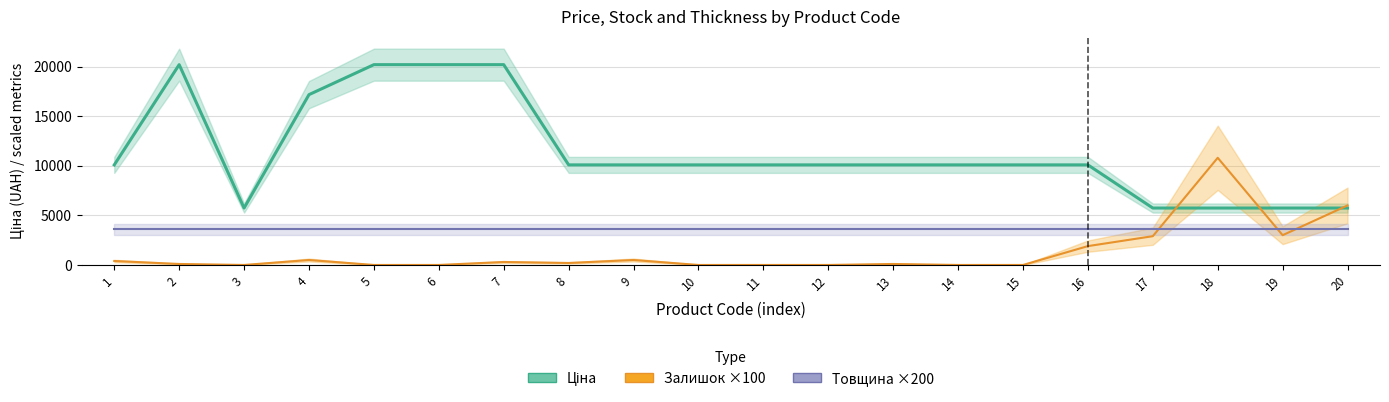

Between 1 and 11, which series saw the biggest shift?

Залишок ×100